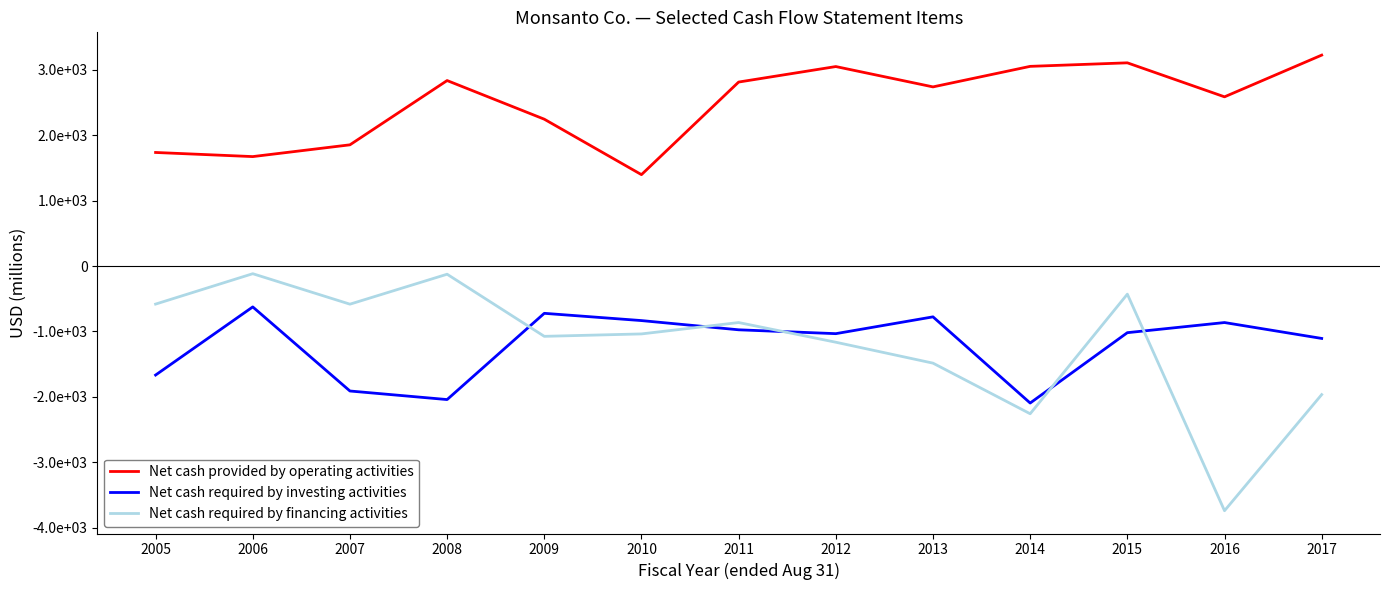

Between 2017 and 2007, which is larger?

2017